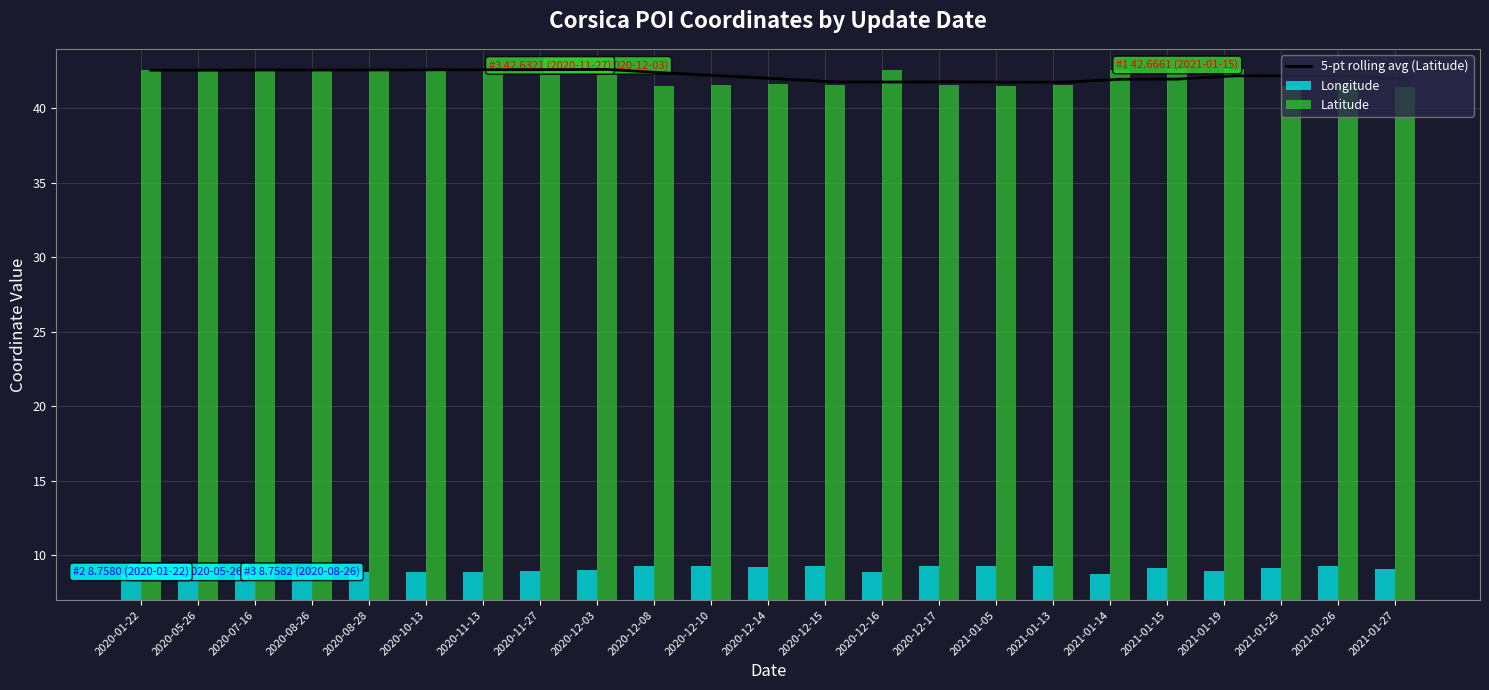

True or false: Latitude has a value of 42.6 at 2021-01-19.

True